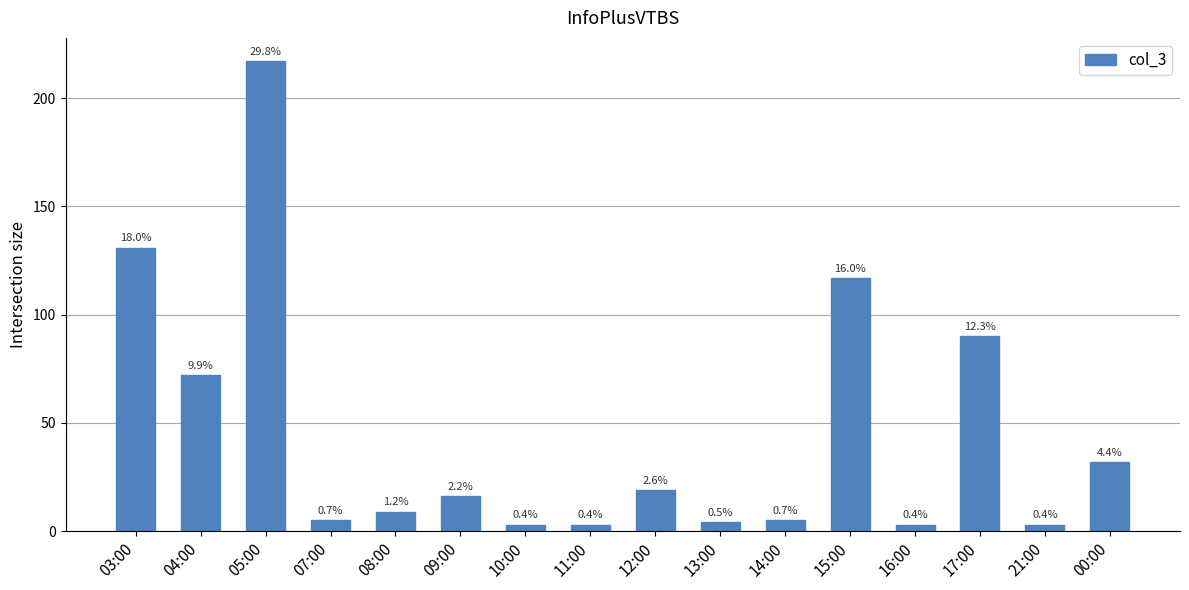

Rank the categories by value from highest to lowest.

05:00, 03:00, 15:00, 17:00, 04:00, 00:00, 12:00, 09:00, 08:00, 07:00, 14:00, 13:00, 10:00, 11:00, 16:00, 21:00